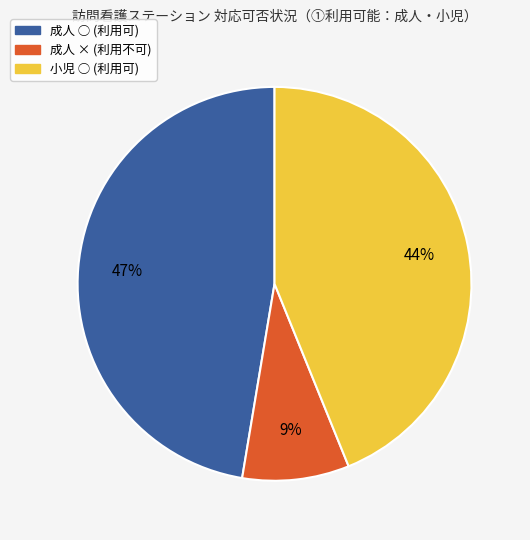

Is the sum of 成人 × and 成人 ○ greater than half?

Yes